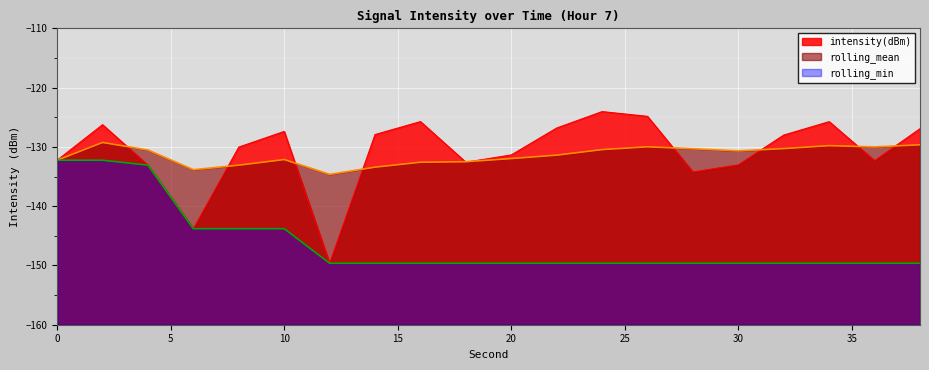

What is the average value of the intensity(dBm) series?

-130.8